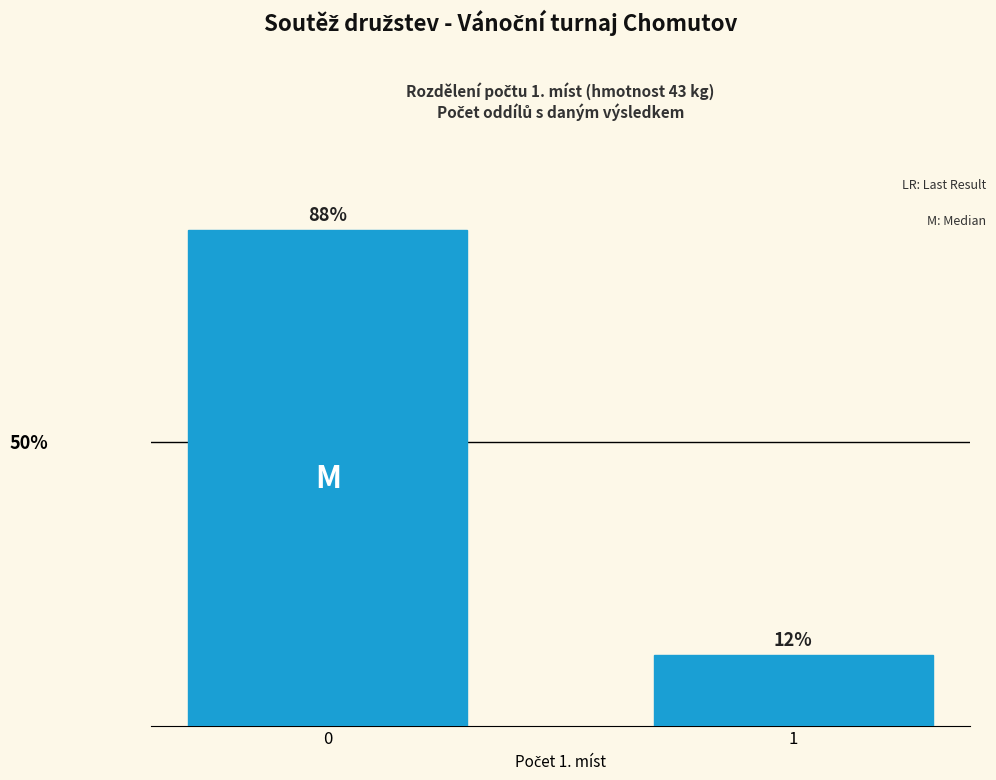

Are the bars horizontal?

No